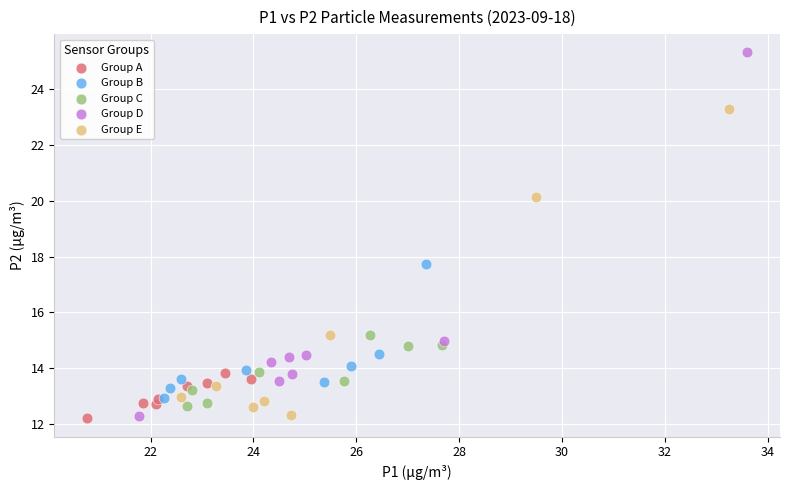

Which series contains the highest Y value?

Group D